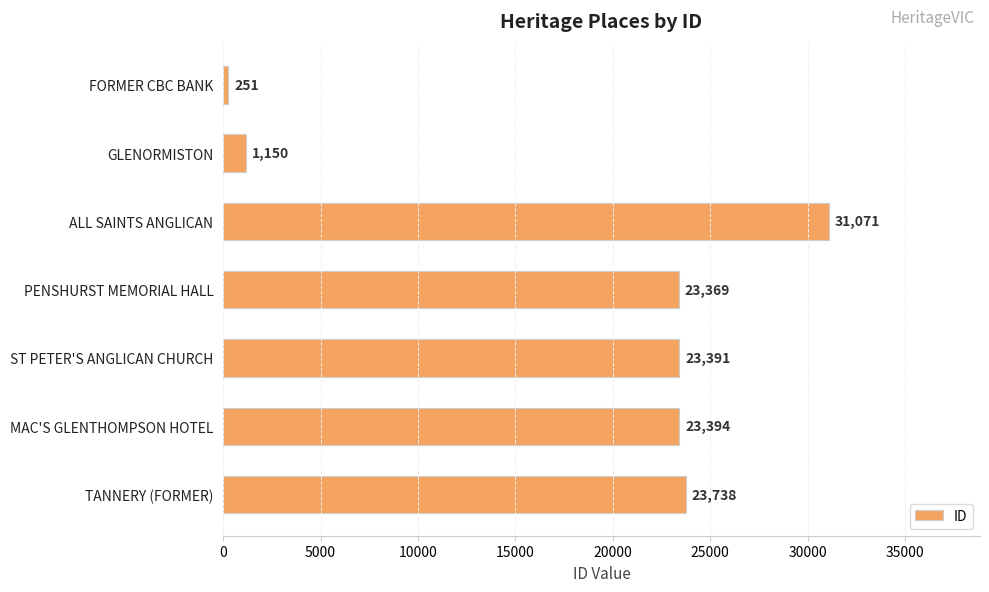

The value at ALL SAINTS ANGLICAN is 31071. True or false?

True